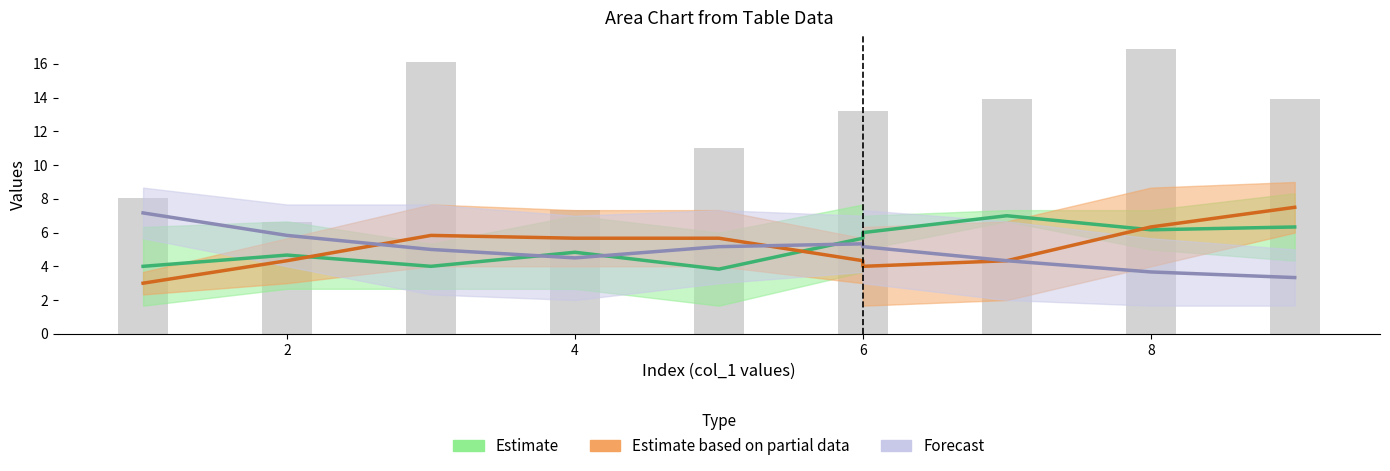

How many data points in Estimate based on partial data are less than 5?

5